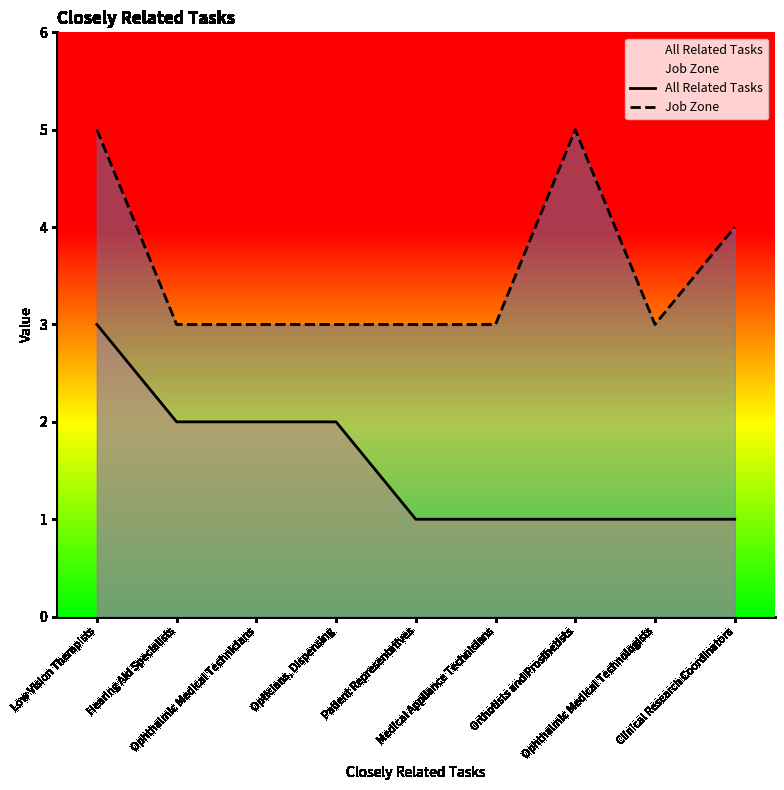

Which category has the lowest value in the All Related Tasks series?

Patient Representatives